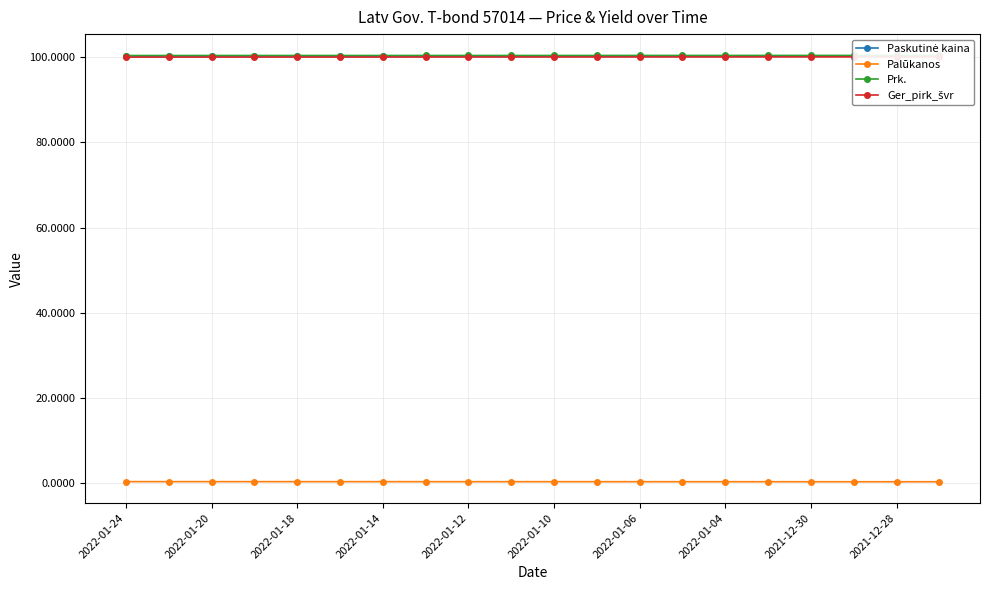

The Palūkanos series shows 0.4 at 2022-01-20. True or false?

True